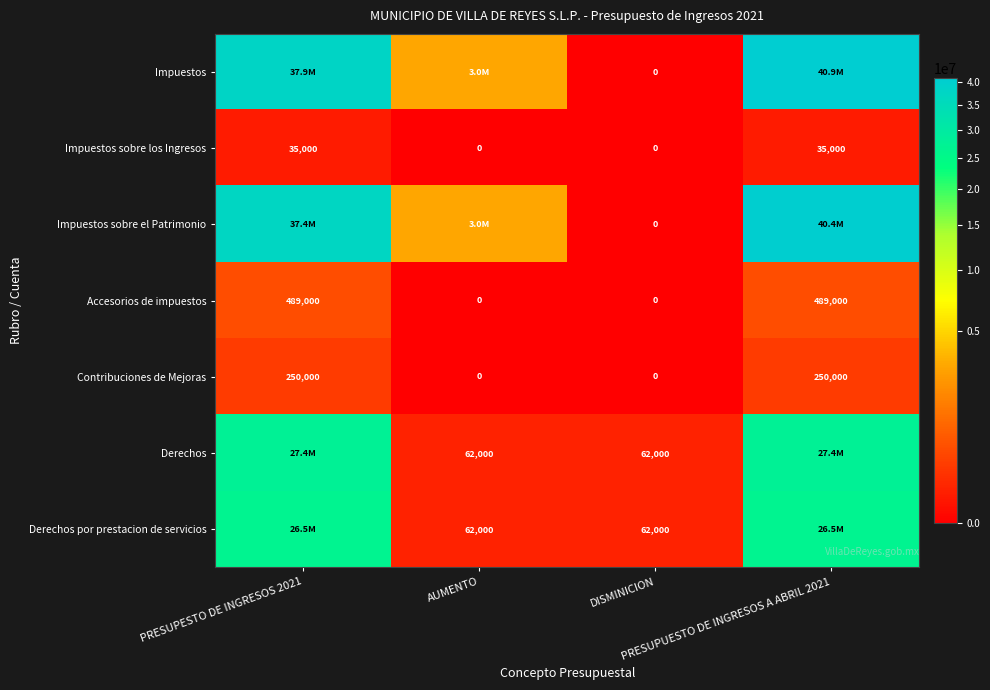

At how many categories does at least one series exceed 22448937?

2